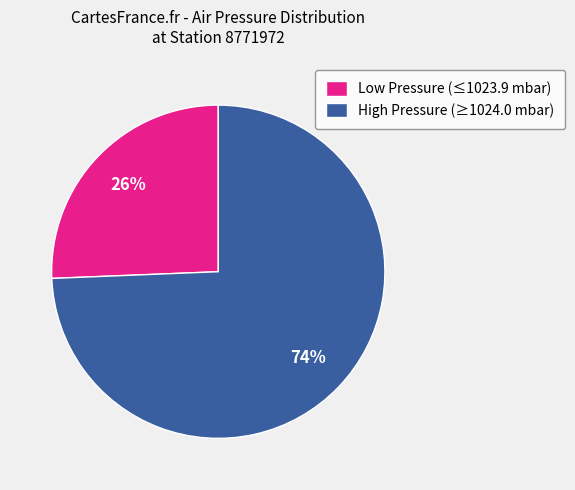

Count the number of slices in the pie.

2